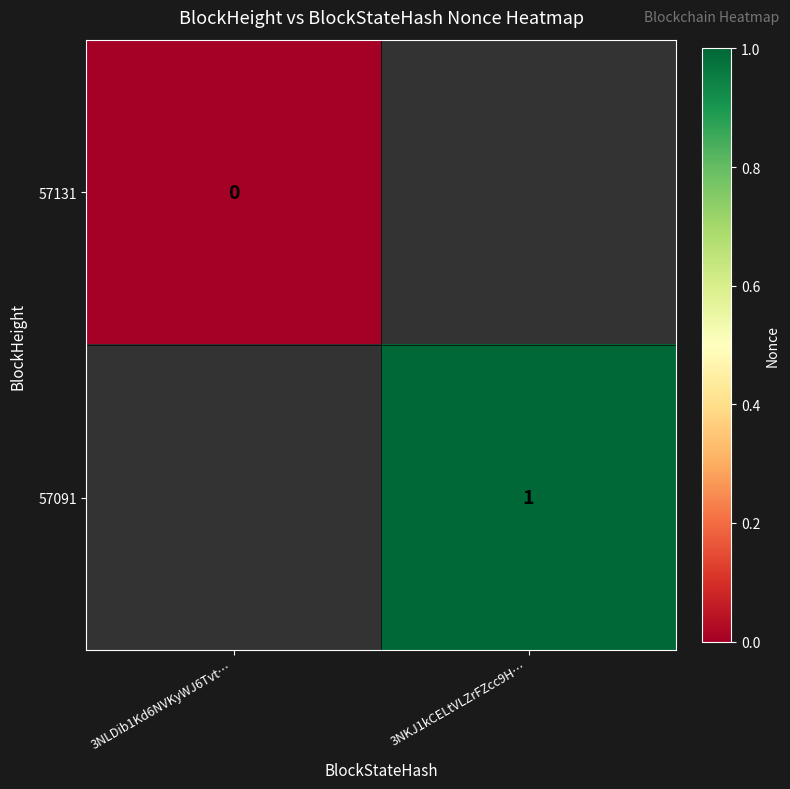

Is it true that 57091 equals 1 at 3NKJ1kCELtVLZrFZcc9H…?

True